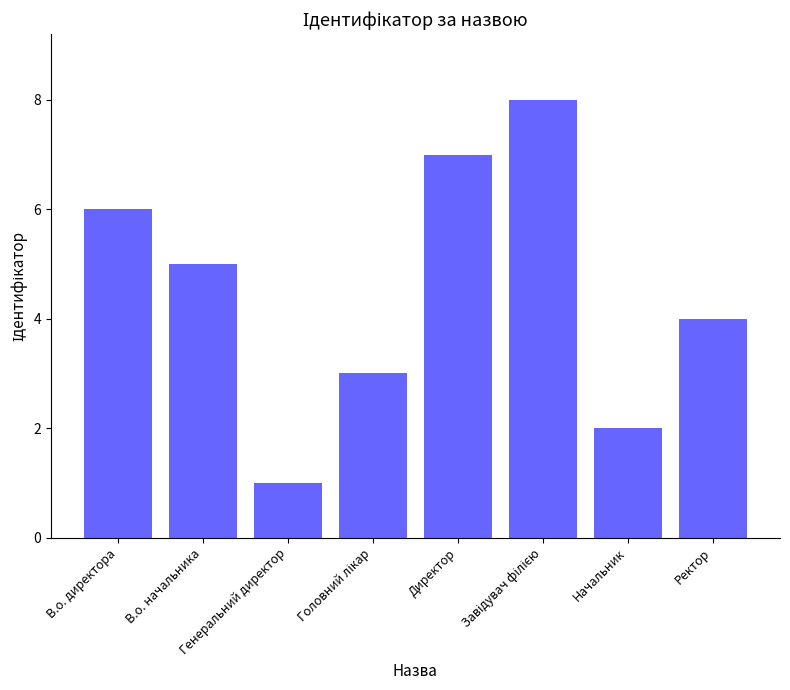

What is the maximum value shown in the chart?

8